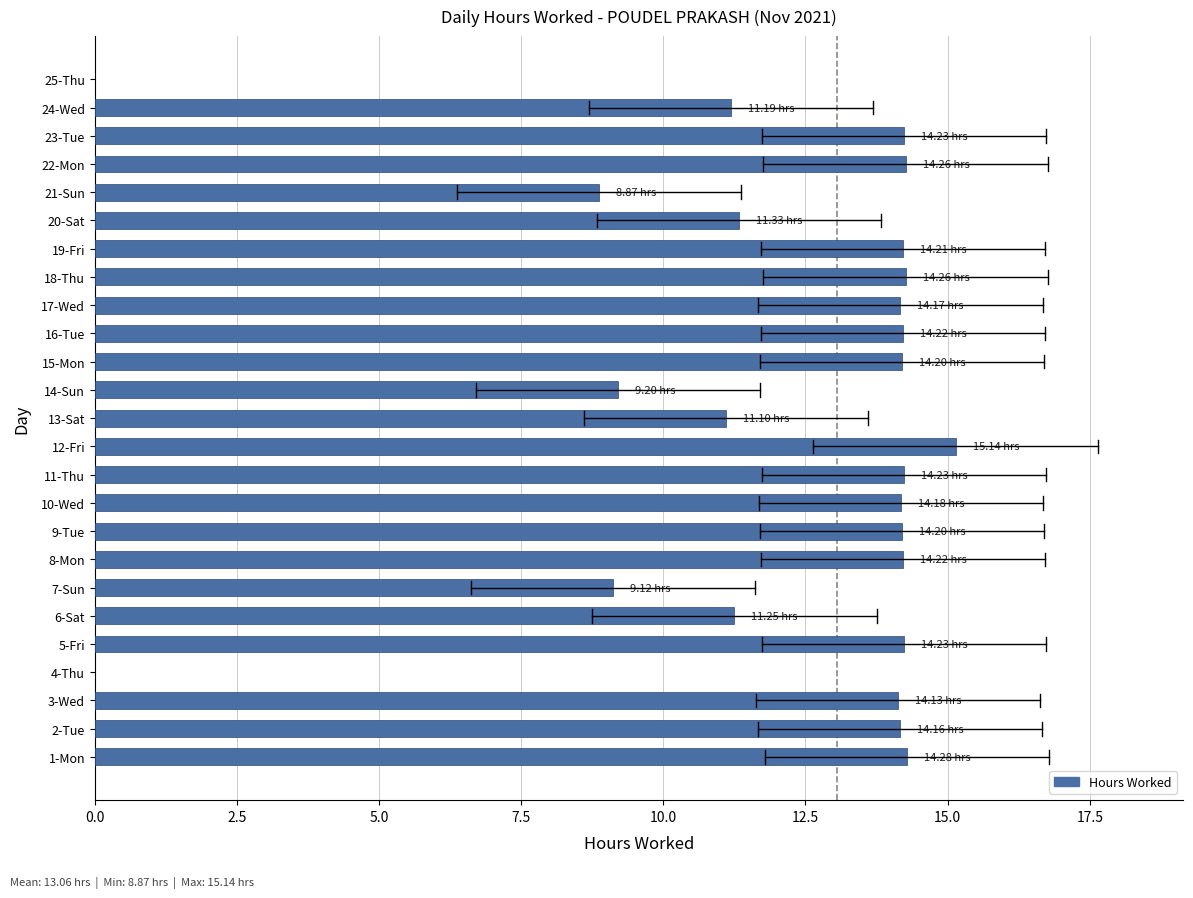

List the labels in order of value, largest first.

12-Fri, 1-Mon, 18-Thu, 22-Mon, 5-Fri, 11-Thu, 23-Tue, 8-Mon, 16-Tue, 19-Fri, 9-Tue, 15-Mon, 10-Wed, 17-Wed, 2-Tue, 3-Wed, 20-Sat, 6-Sat, 24-Wed, 13-Sat, 14-Sun, 7-Sun, 21-Sun, 4-Thu, 25-Thu